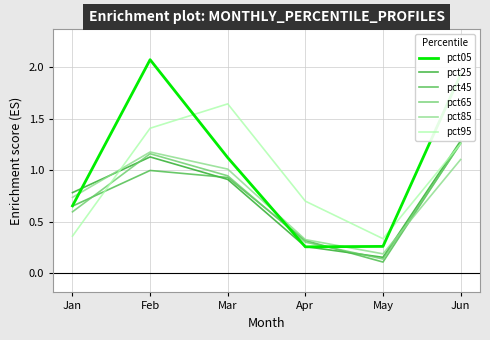

What is the approximate value of pct95 at Mar?

1.6